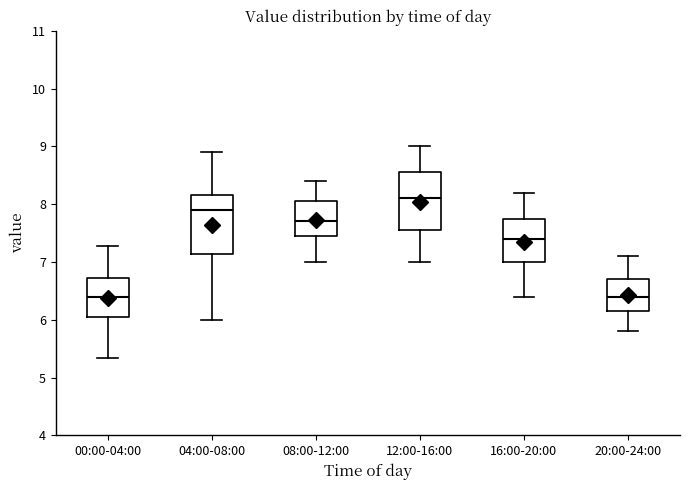

Reading left to right, read every box against the y-axis: the position of its median line, the range the box covers, and the ends of its whiskers. The values are not printed on the chart, so give them approximately, as read against the axis.

00:00-04:00: median 6.4, box 6.1 to 6.7, whiskers 5.3 to 7.3
04:00-08:00: median 7.9, box 7.1 to 8.2, whiskers 6.0 to 8.9
08:00-12:00: median 7.7, box 7.5 to 8.1, whiskers 7.0 to 8.4
12:00-16:00: median 8.1, box 7.6 to 8.6, whiskers 7.0 to 9.0
16:00-20:00: median 7.4, box 7.0 to 7.8, whiskers 6.4 to 8.2
20:00-24:00: median 6.4, box 6.2 to 6.7, whiskers 5.8 to 7.1